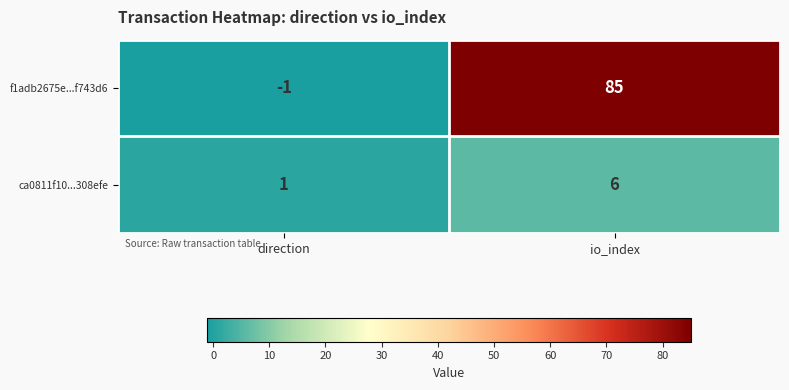

How many data points does each series have?

2